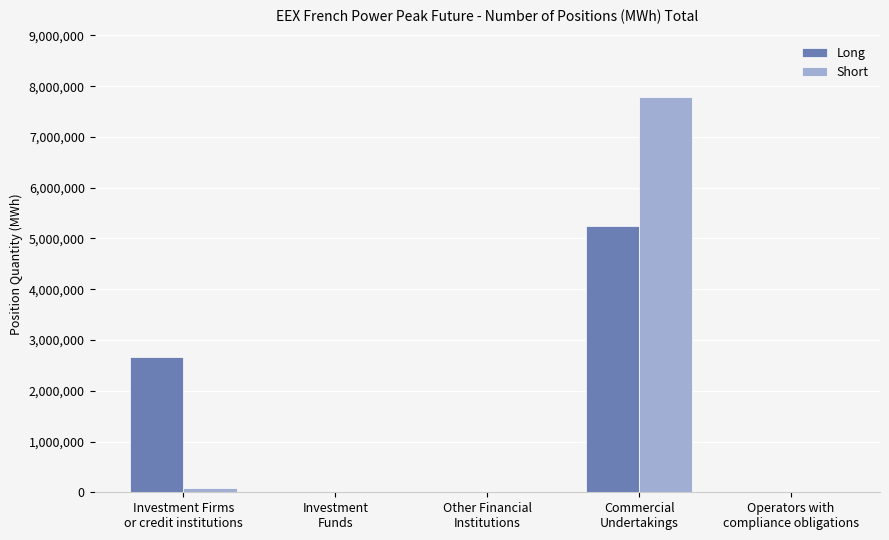

What is the maximum value shown in the chart?

7790916